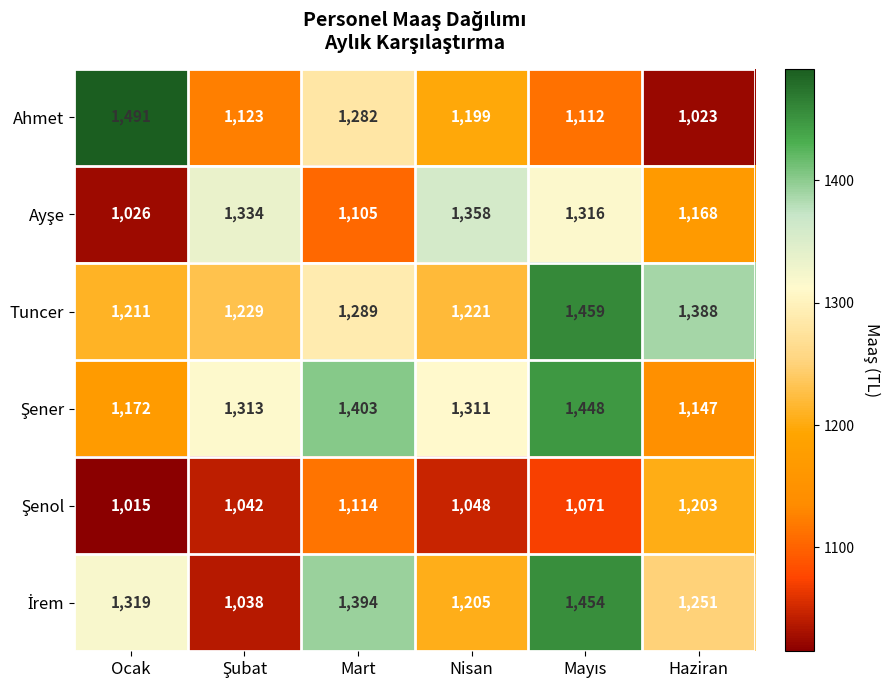

What value does the Tuncer series have at Ocak?

1211